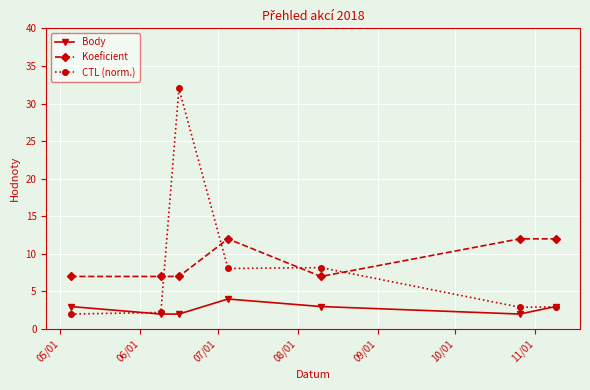

What is the minimum value shown in the chart?

2.0